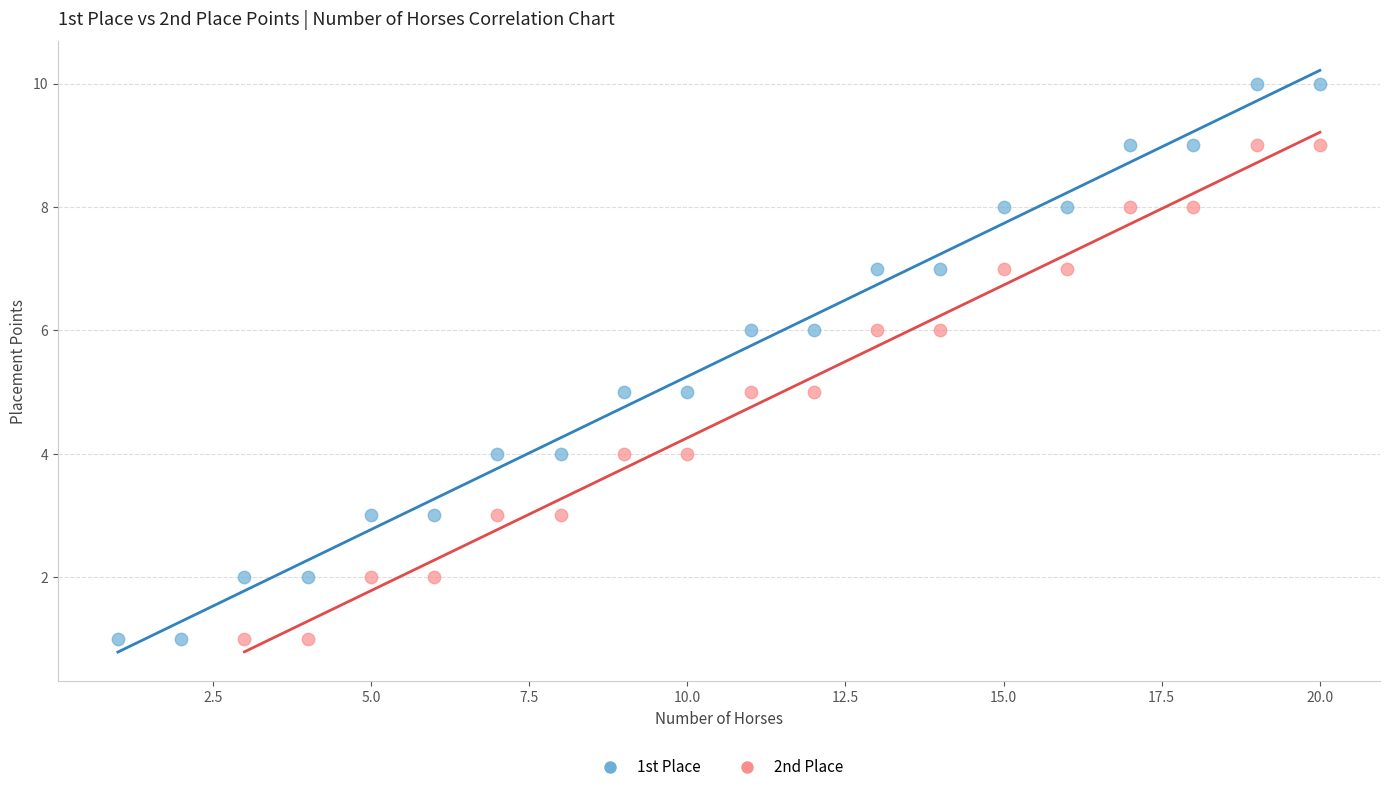

Which series reaches the maximum Y coordinate?

1st Place